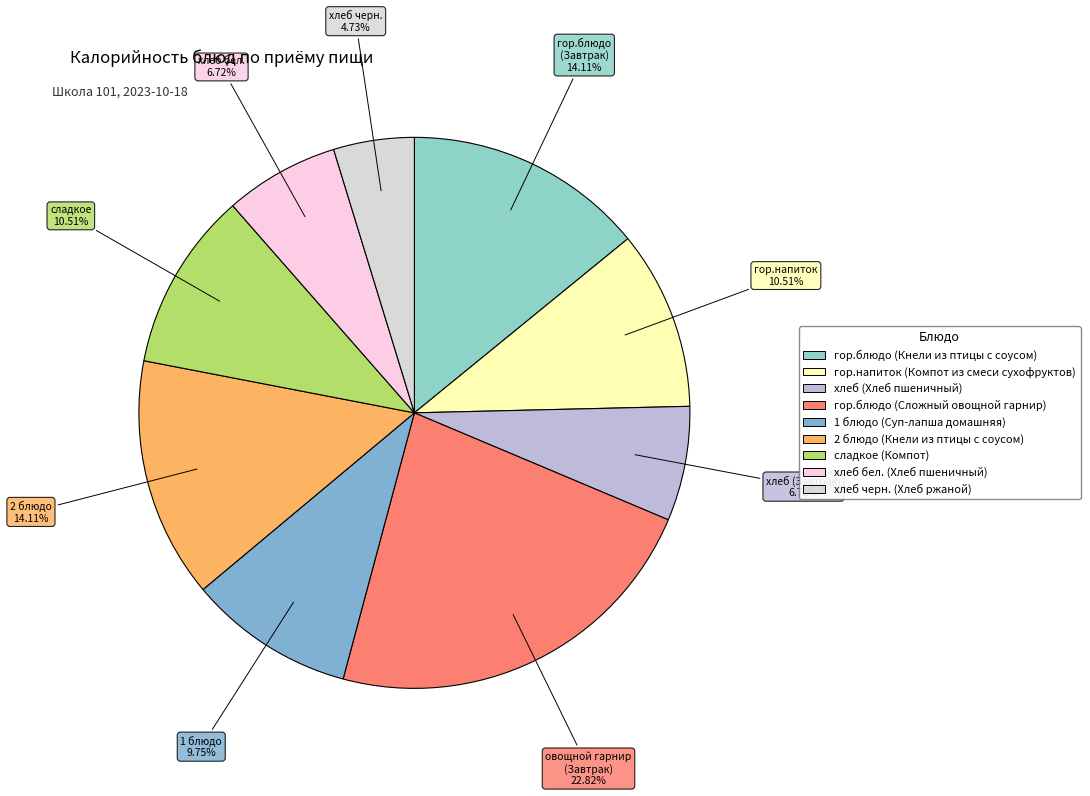

How many segments does this pie chart have?

9